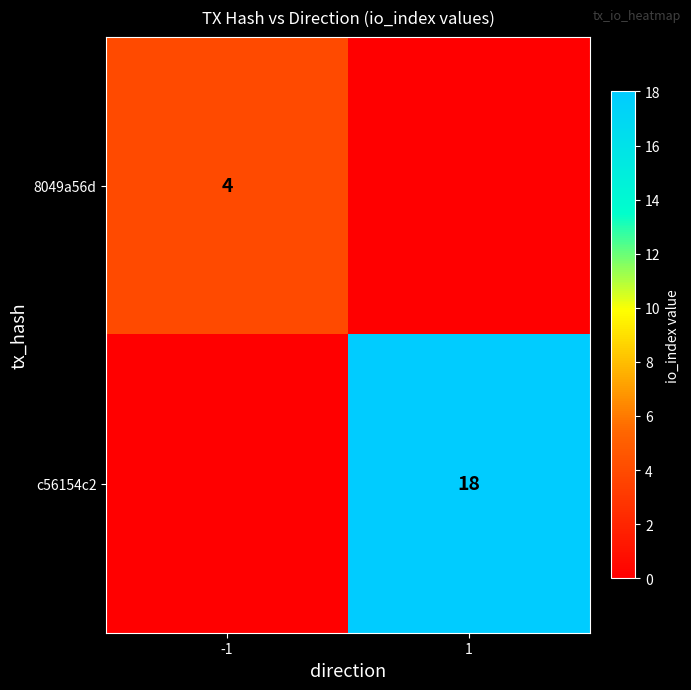

True or false: c56154c2 has a value of 18 at 1.

True